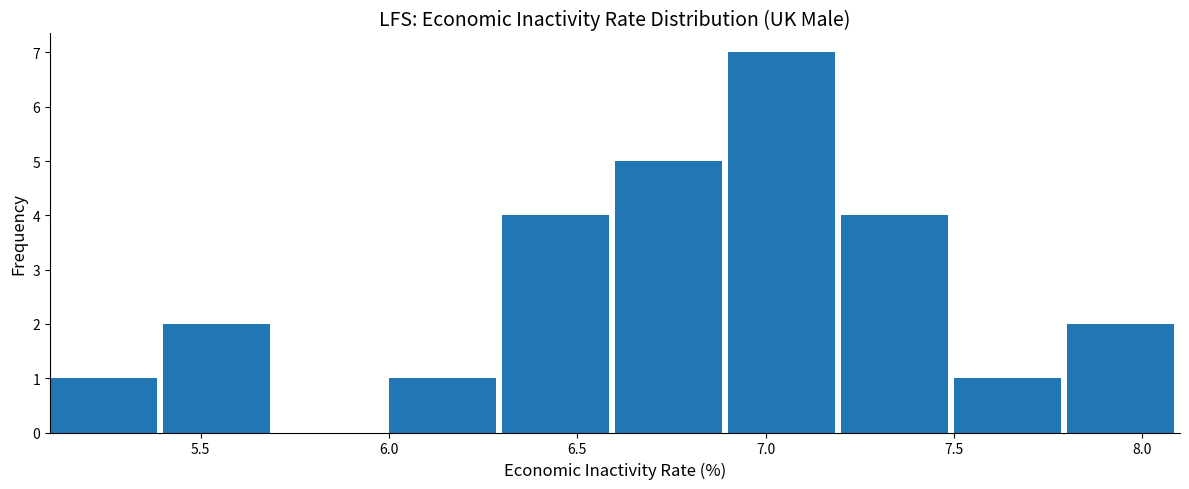

How tall is the bar that spans 6.0 to 6.3 on the x-axis? The values are not printed on the chart, so give them approximately, as read against the axis.

1